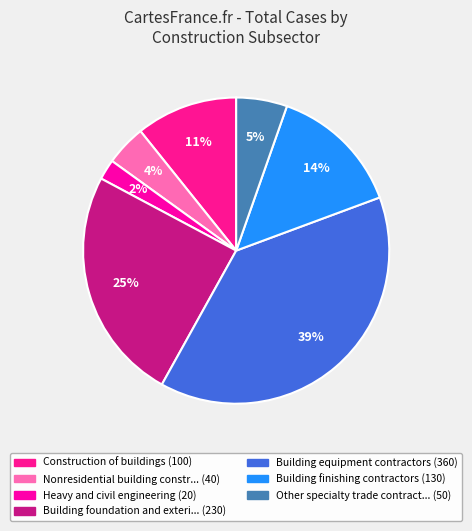

Count the number of slices in the pie.

7